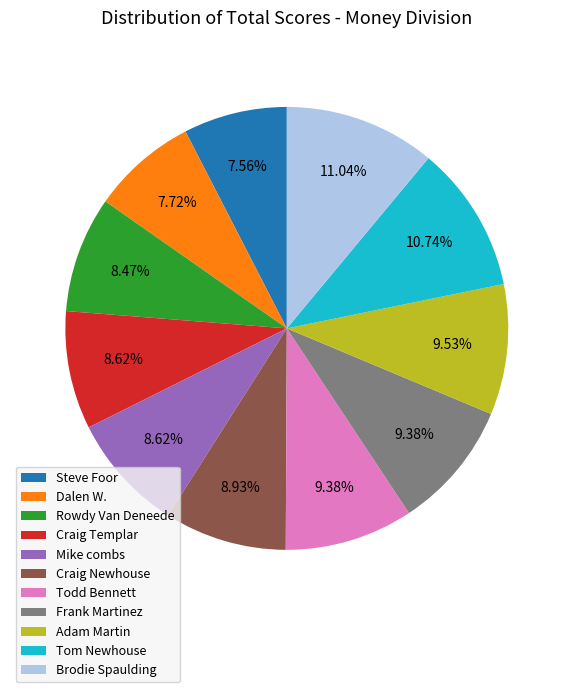

True or false: Todd Bennett accounts for 3% of the total.

False